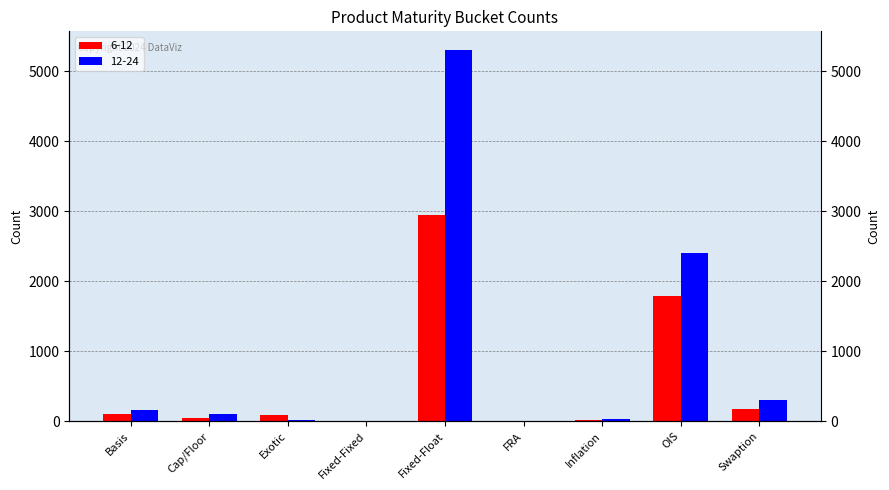

What is the difference between the second highest and second lowest values in the 12-24 series?

2406